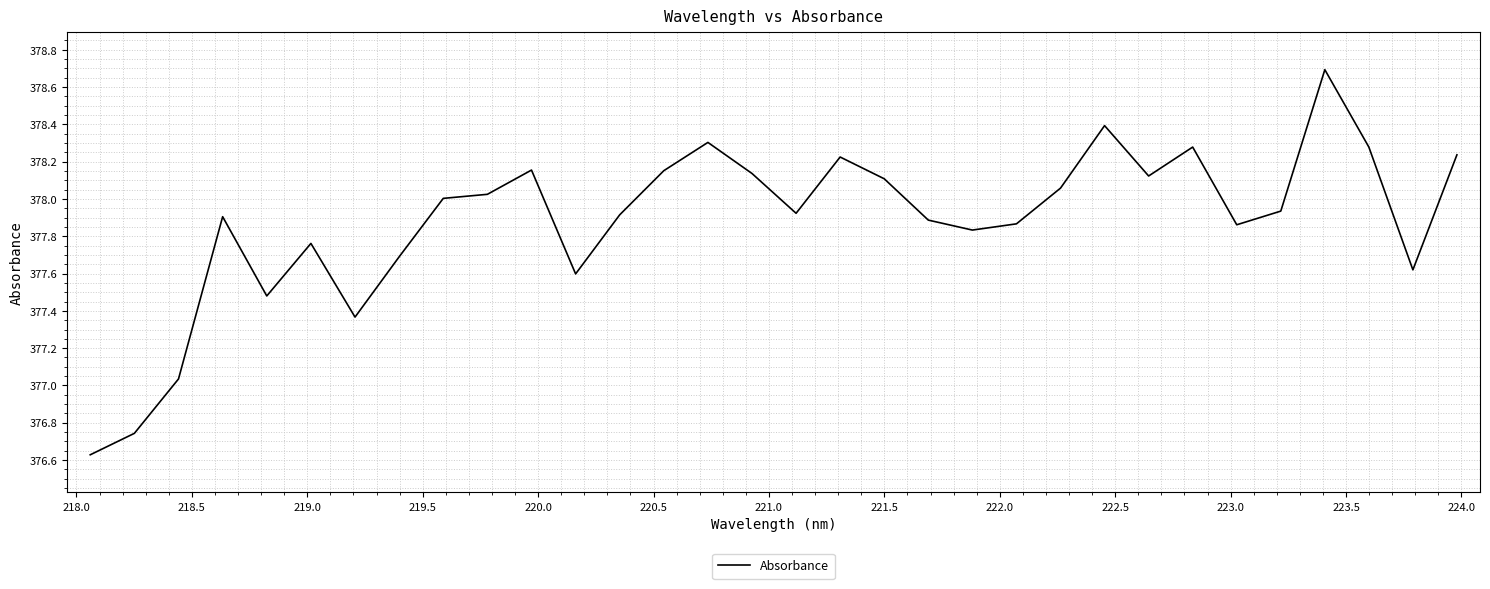

What is the difference between the maximum and minimum values?

2.1